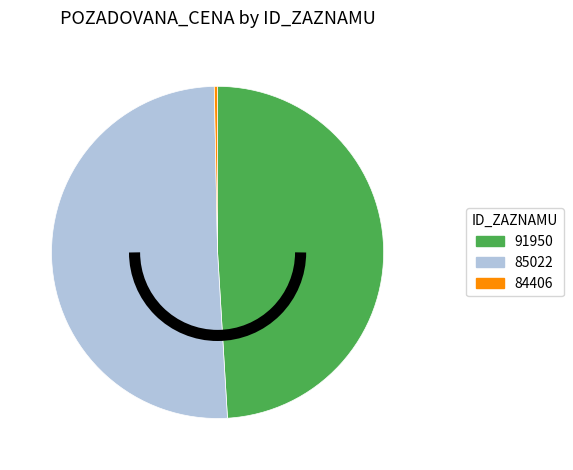

Rank the categories by value from highest to lowest.

85022, 91950, 84406